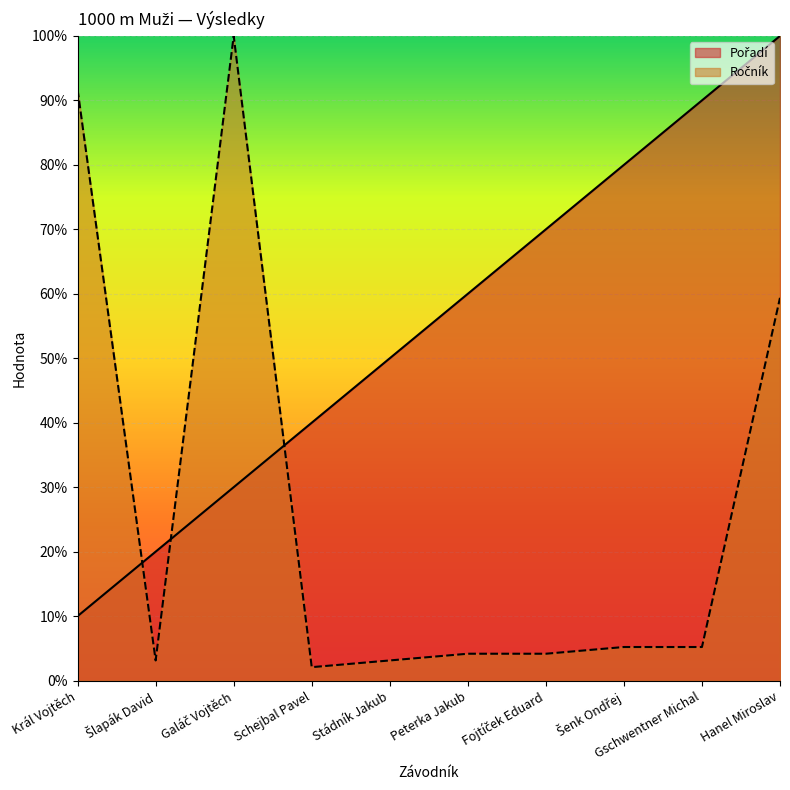

Which has a higher value, Galáč Vojtěch or Gschwentner Michal?

Gschwentner Michal